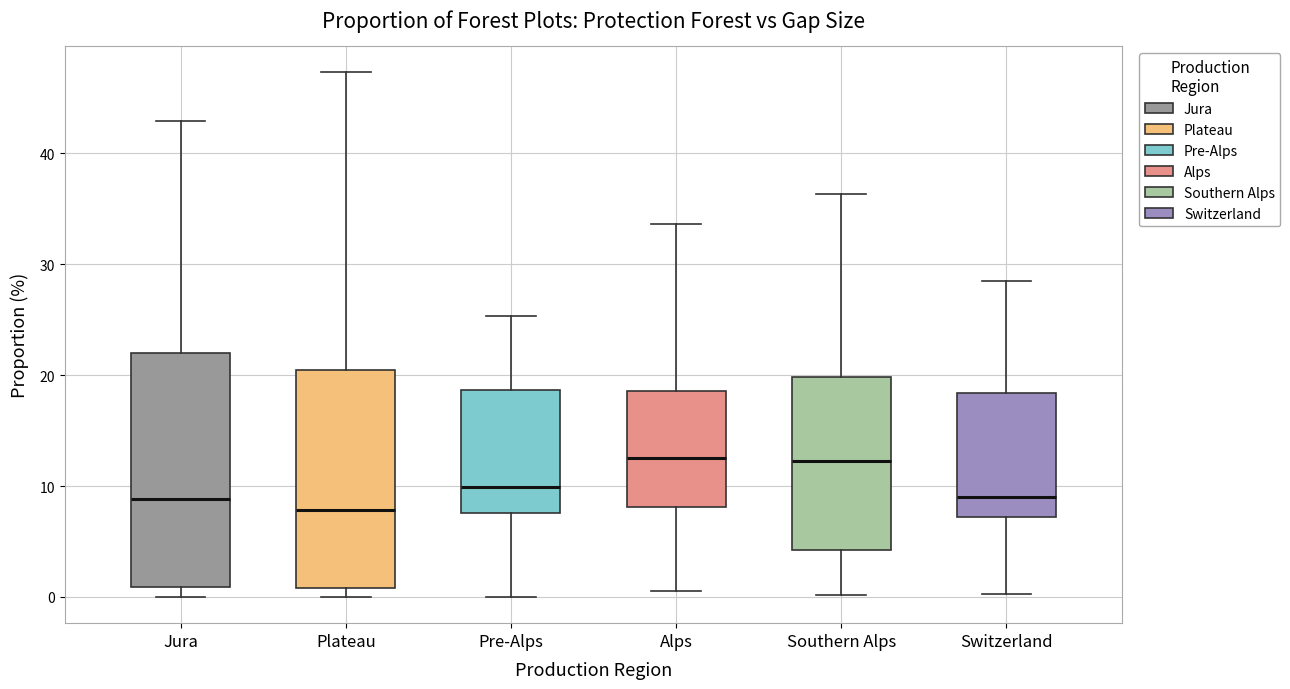

Where does the upper whisker of the box for Plateau end on the y-axis? The values are not printed on the chart, so give them approximately, as read against the axis.

47